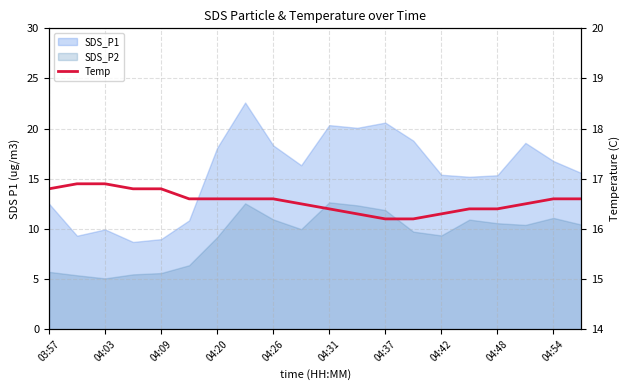

Where is the data nearest to the value 16?

04:37